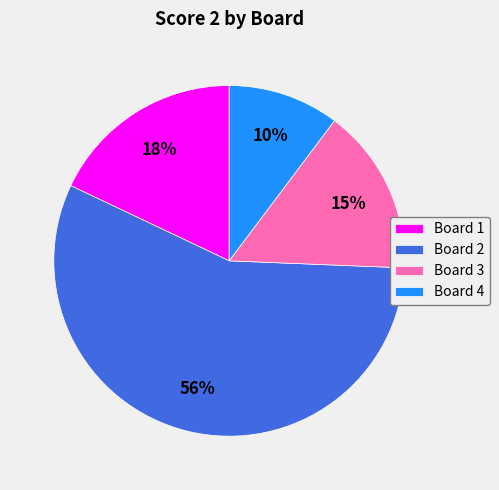

Combined, do Board 1 and Board 3 account for over 50%?

No